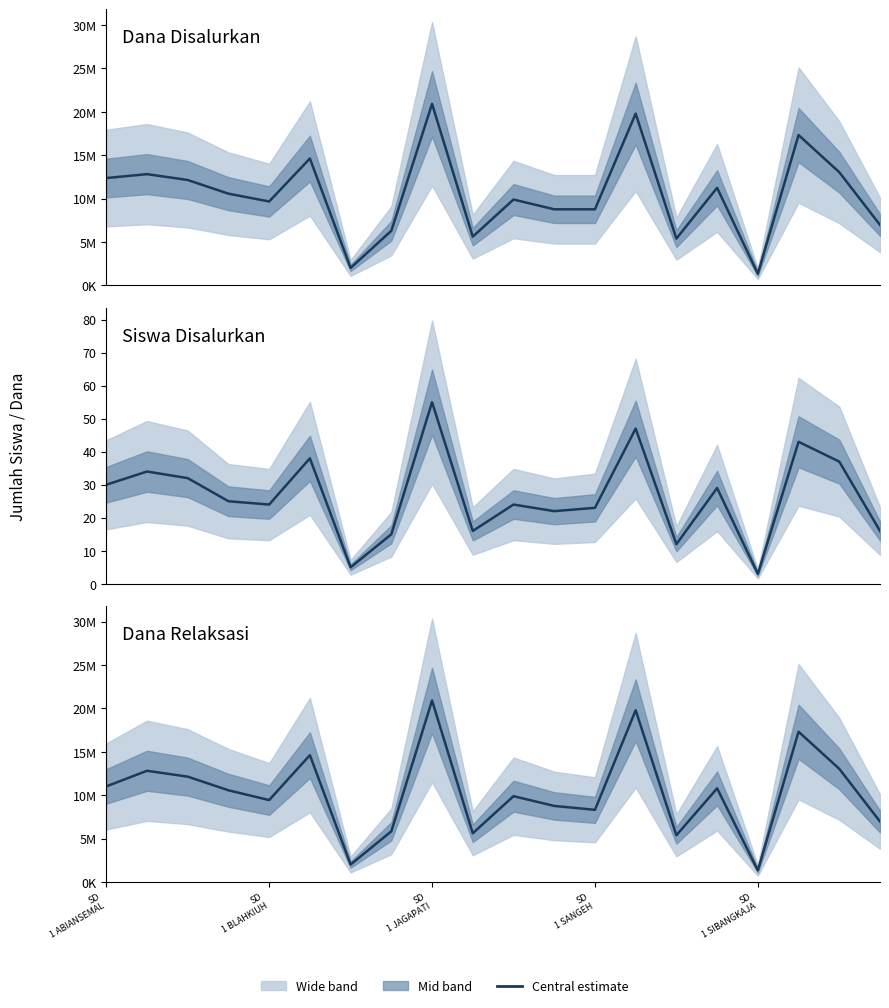

In Siswa Disalurkan, how many points are lower than both neighbors (excluding endpoints)?

6